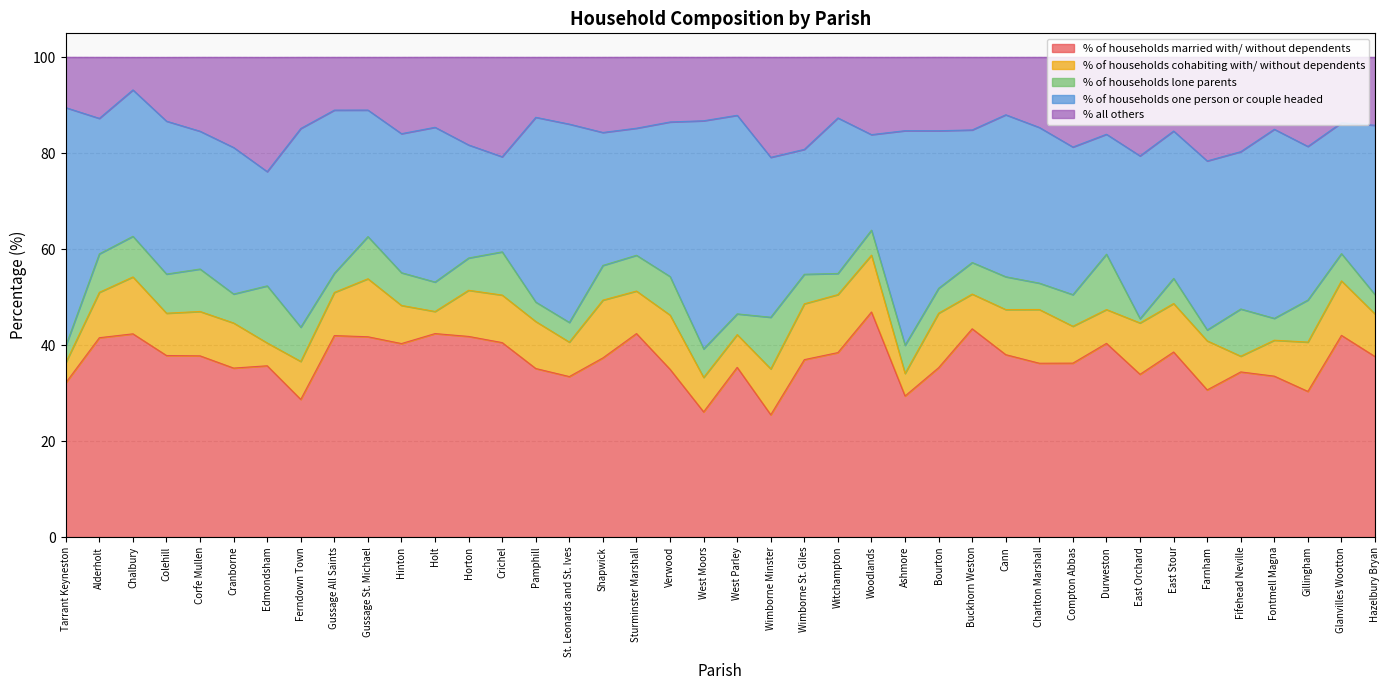

What is the total value across all series at Compton Abbas?

100.0